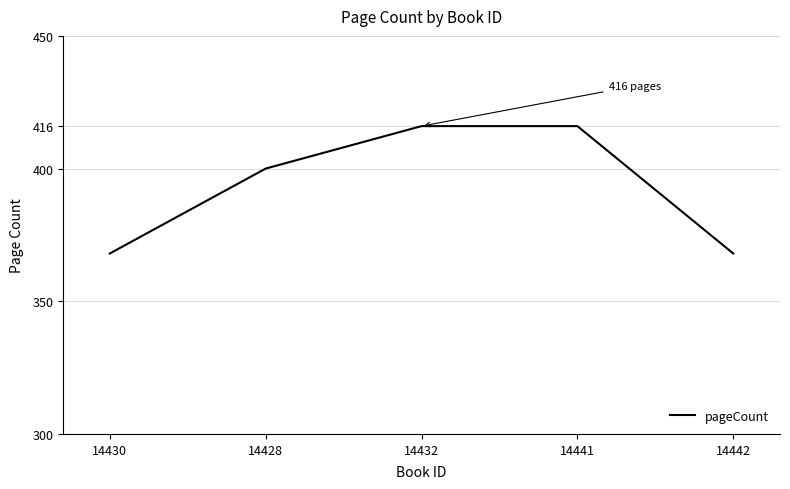

Is it true that the value at 14432 is 544?

False